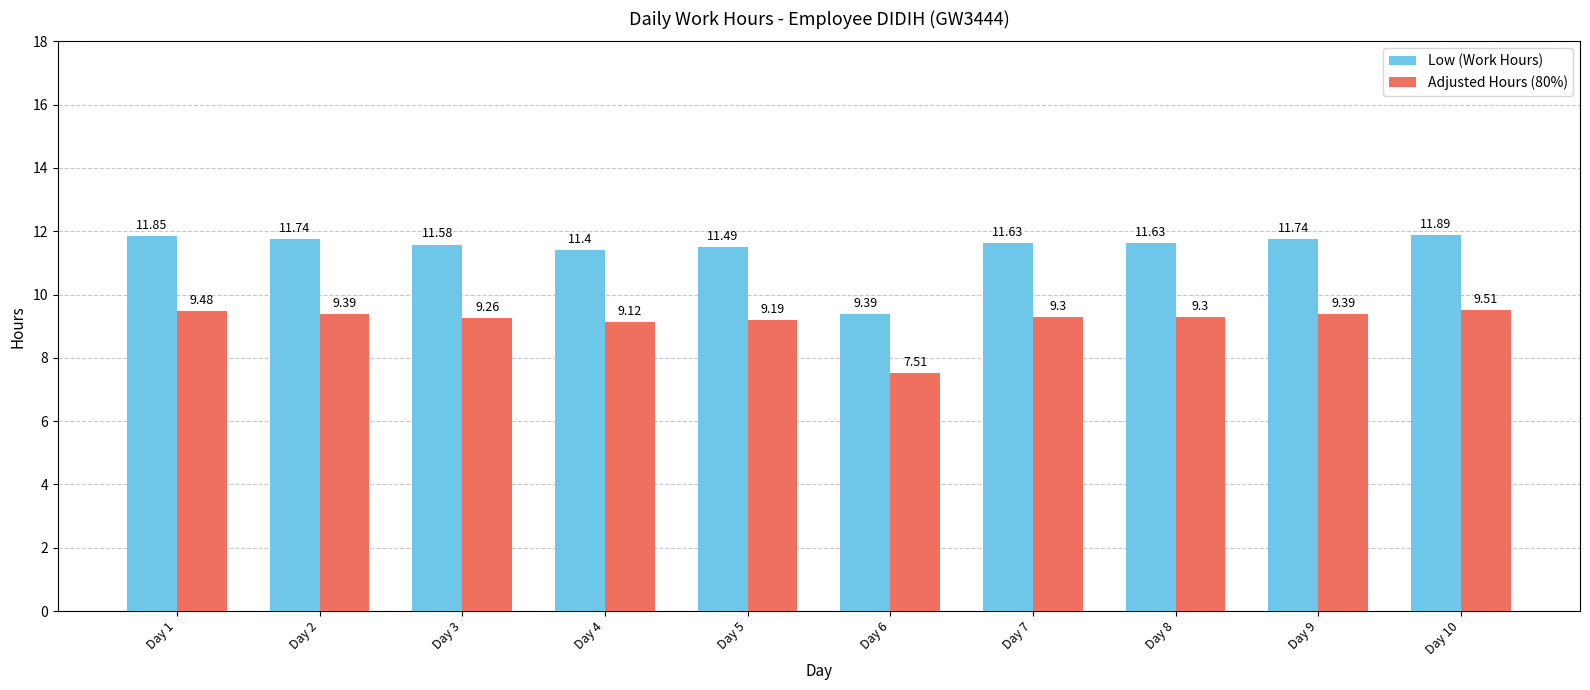

Is it true that Adjusted Hours (80%) equals 14.4 at Day 5?

False